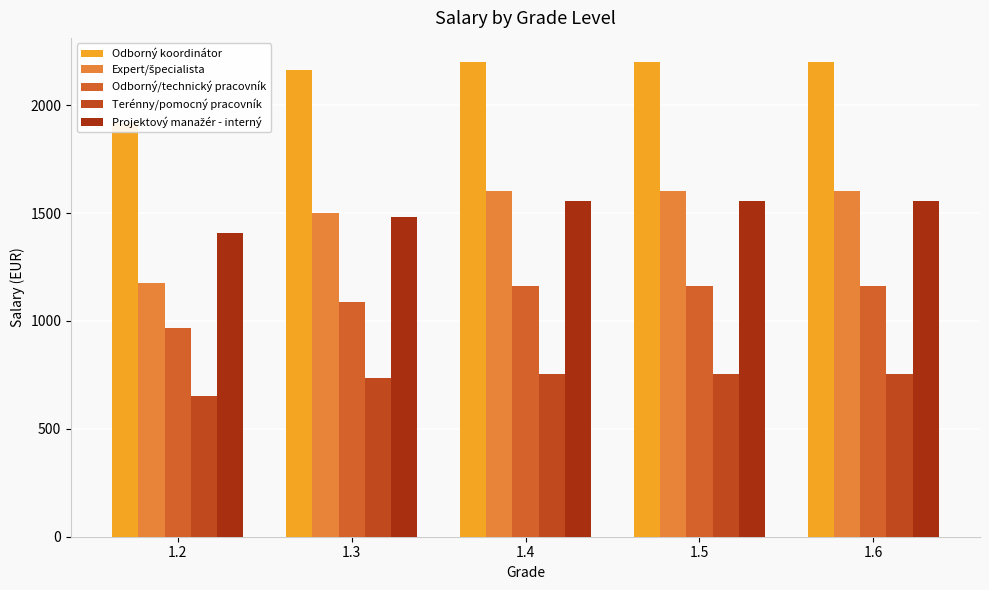

How many bars are there in total?

25